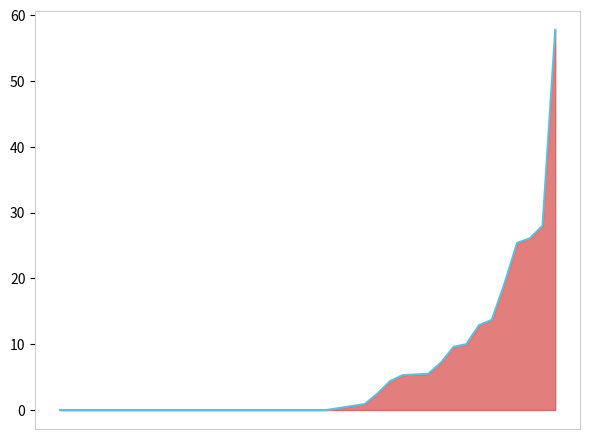

What is the sum of all values?

234.8